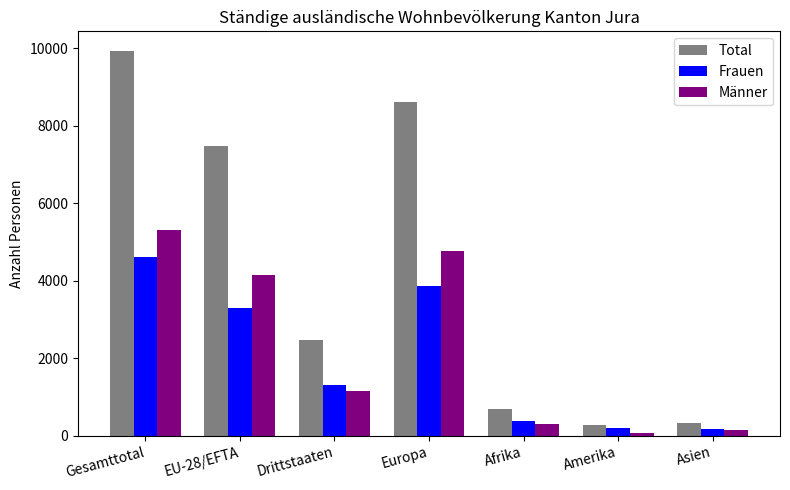

Where is Total nearest to the value 5106?

EU-28/EFTA